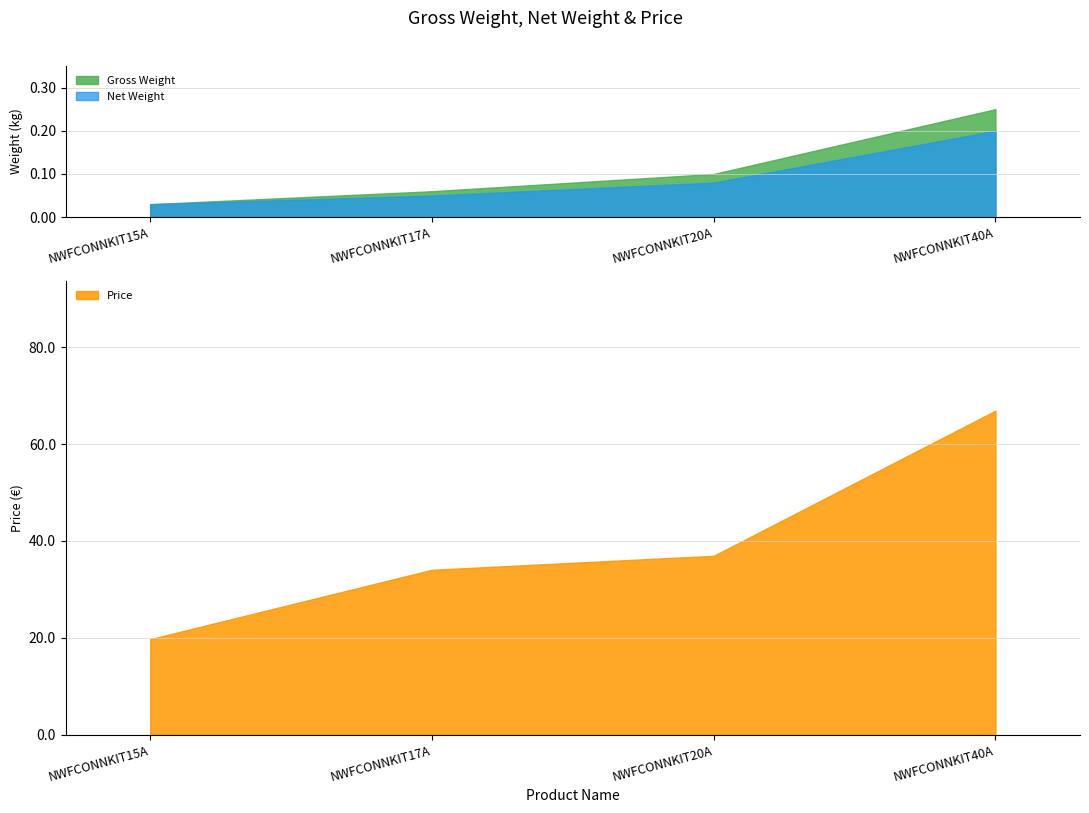

Which series has the largest total across all categories?

Price